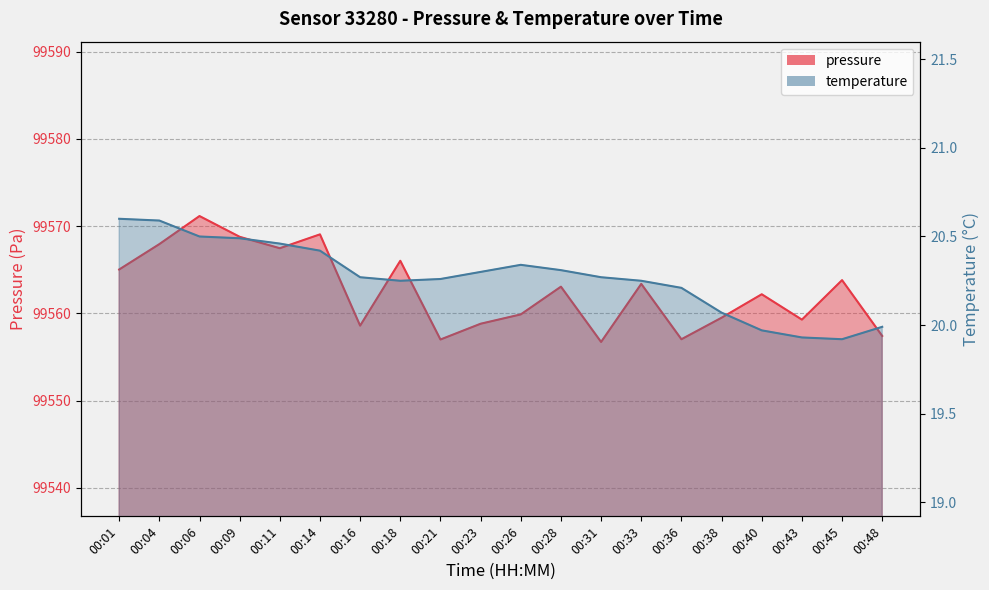

In pressure, how many points are lower than both neighbors (excluding endpoints)?

6